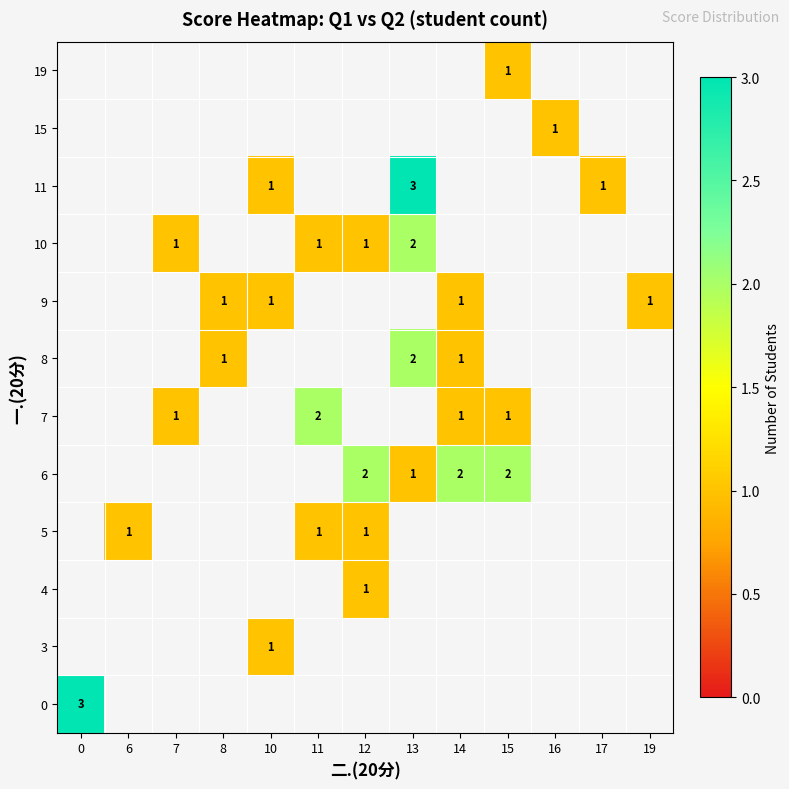

The 15 series shows 1 at 16. True or false?

True